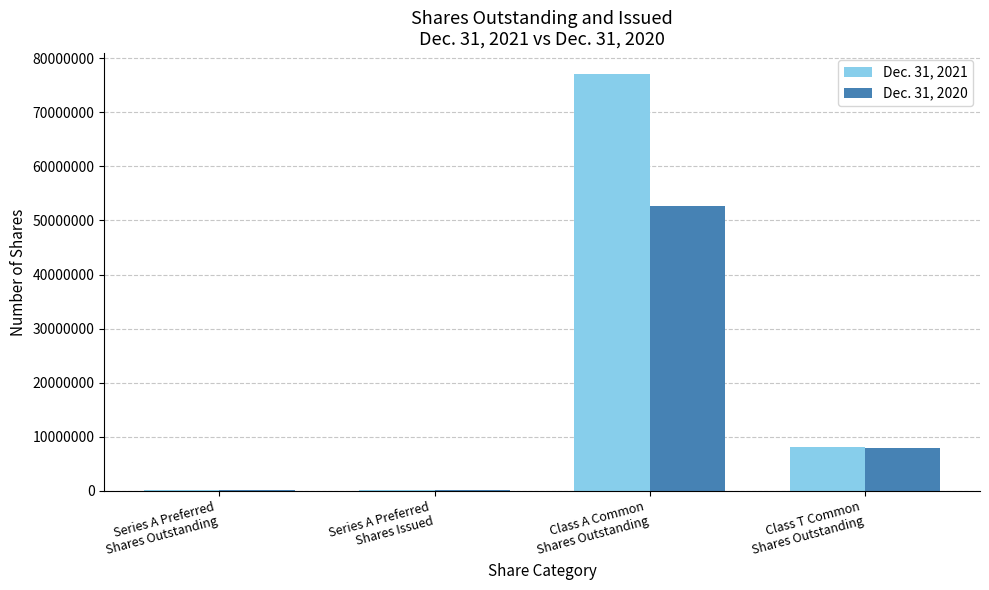

Which series has the largest total across all categories?

Dec. 31, 2021